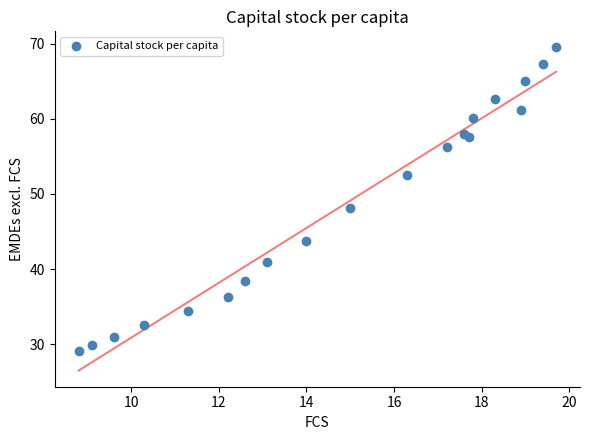

What Y value in the scatter plot is closest to 49?

48.1